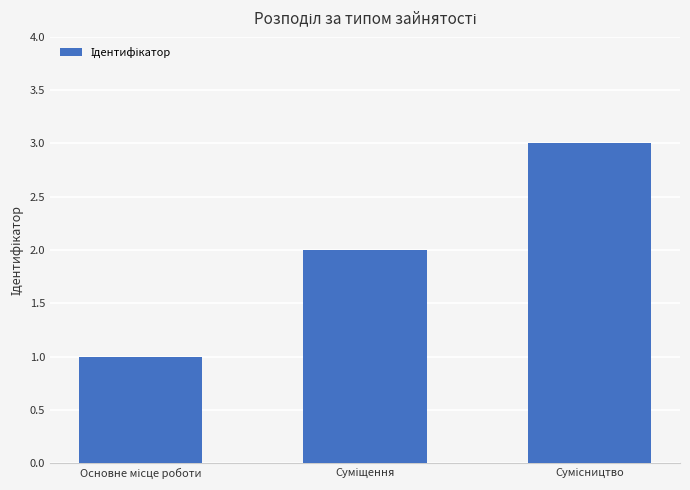

What is the smallest value displayed?

1